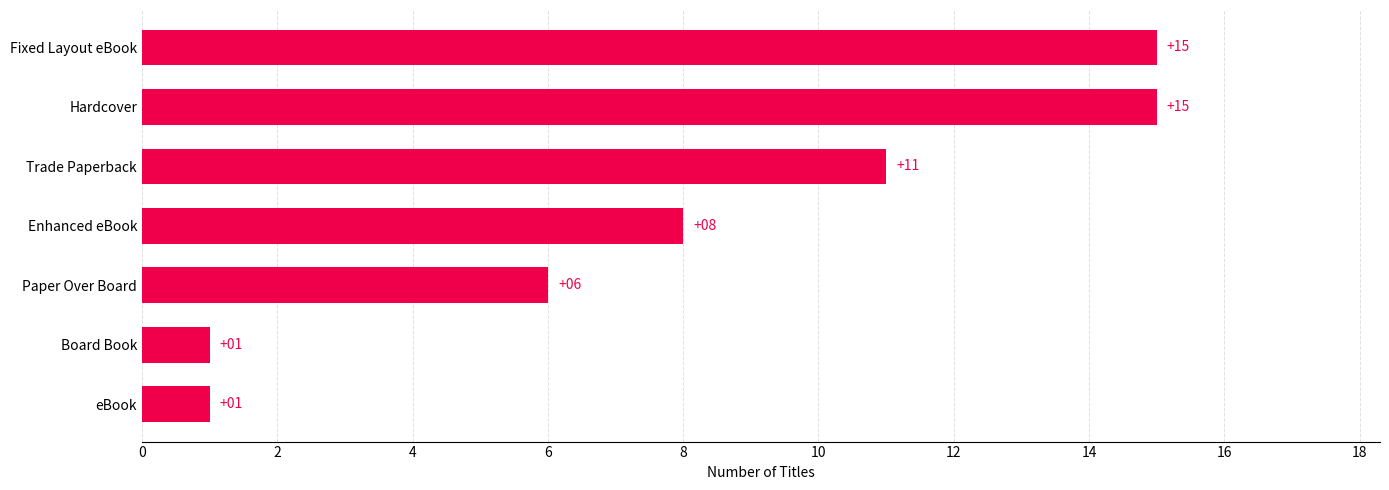

At which label is the value closest to 8?

Enhanced eBook